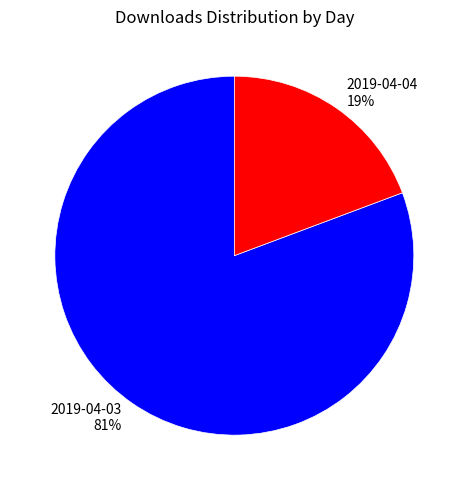

What percentage is the 2019-04-04 slice, to the nearest percent?

19%